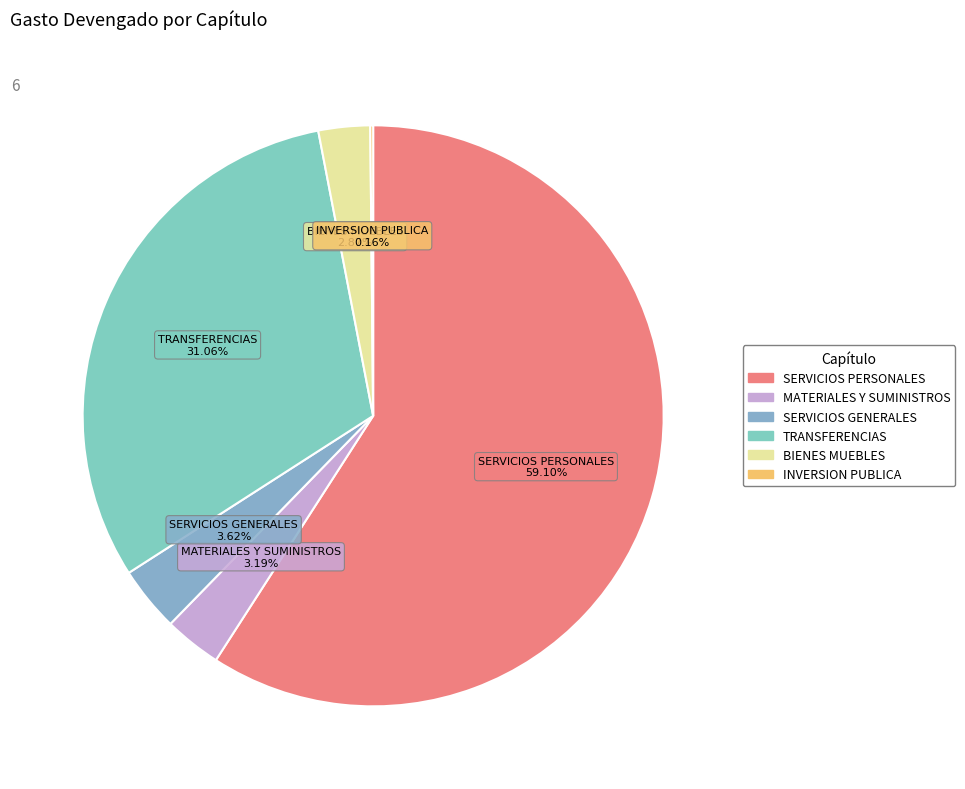

How many slices are in this pie chart?

6